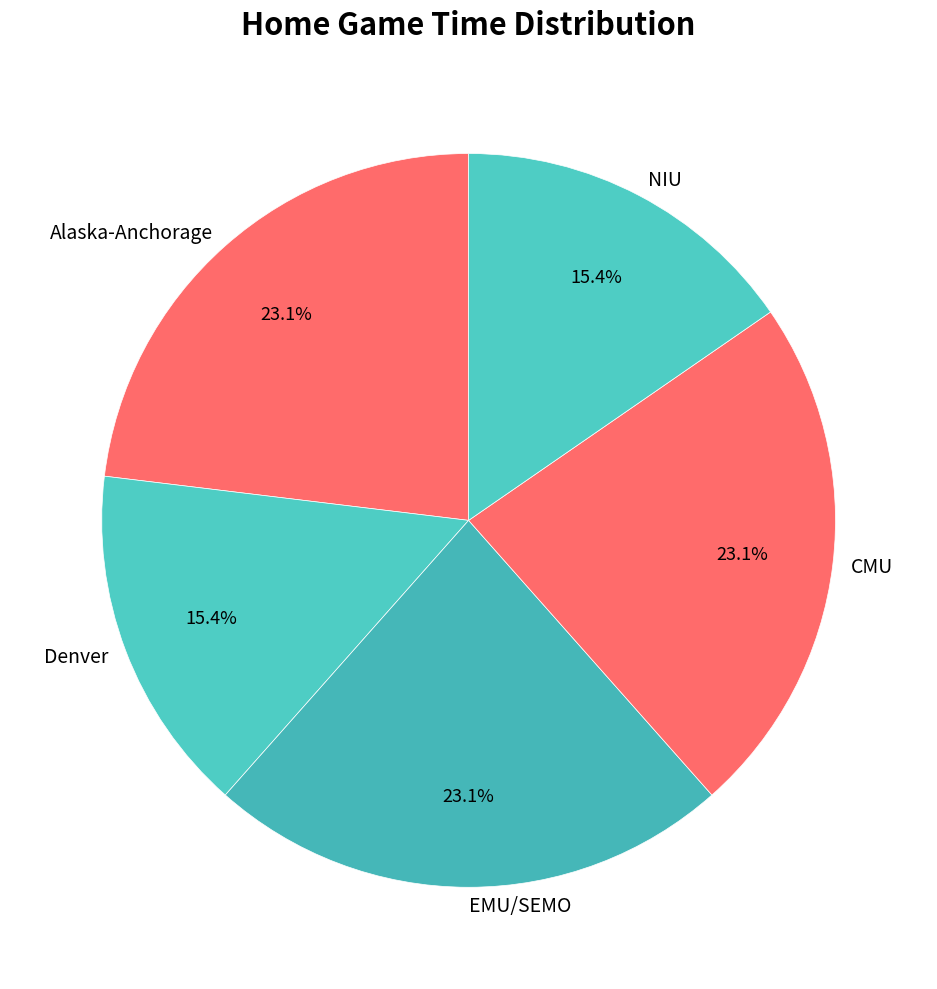

What percentage is NOT represented by CMU?

76.9%